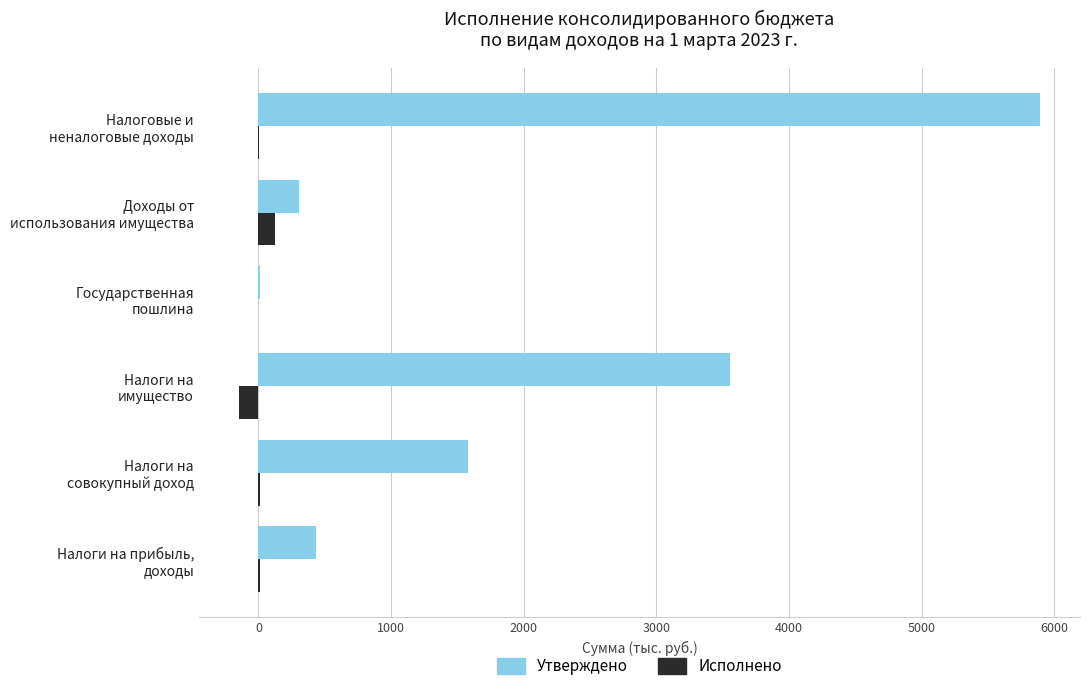

What is the sum of all Утверждено values?

11777.8